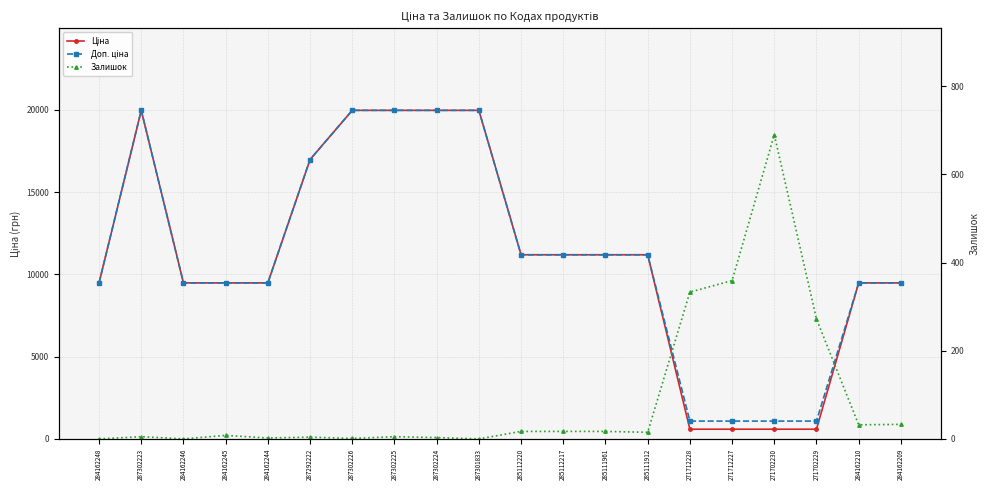

In Ціна, how many points are higher than both neighbors (excluding endpoints)?

1